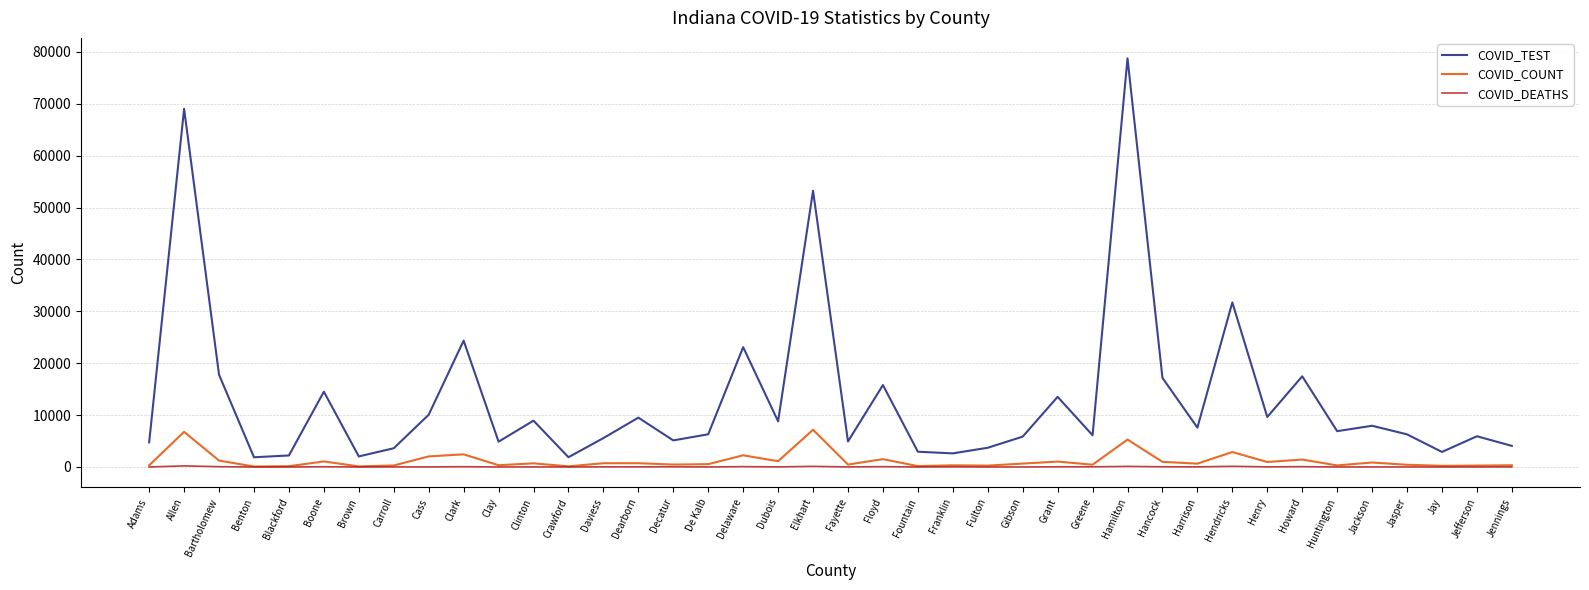

Where is the first local maximum for COVID_COUNT?

Allen